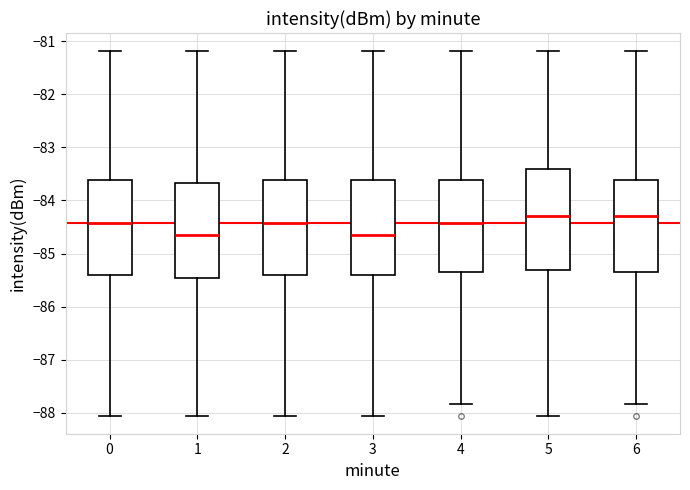

Where does the lower whisker of the box at x = 1 end on the y-axis? The values are not printed on the chart, so give them approximately, as read against the axis.

-88.0